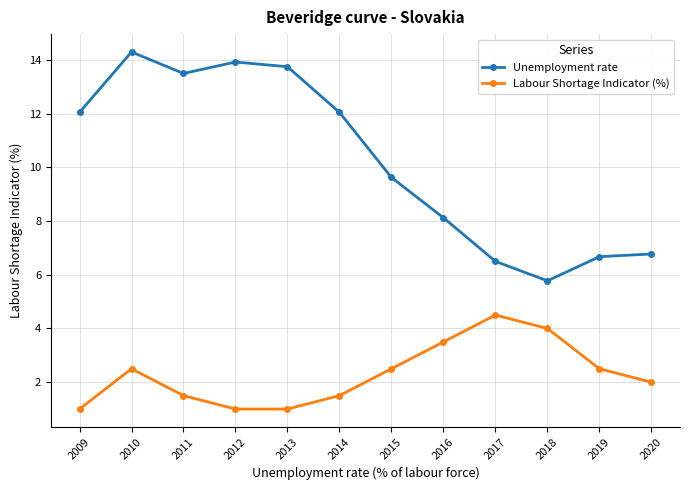

What is the difference between the highest and lowest values at 2016?

4.6